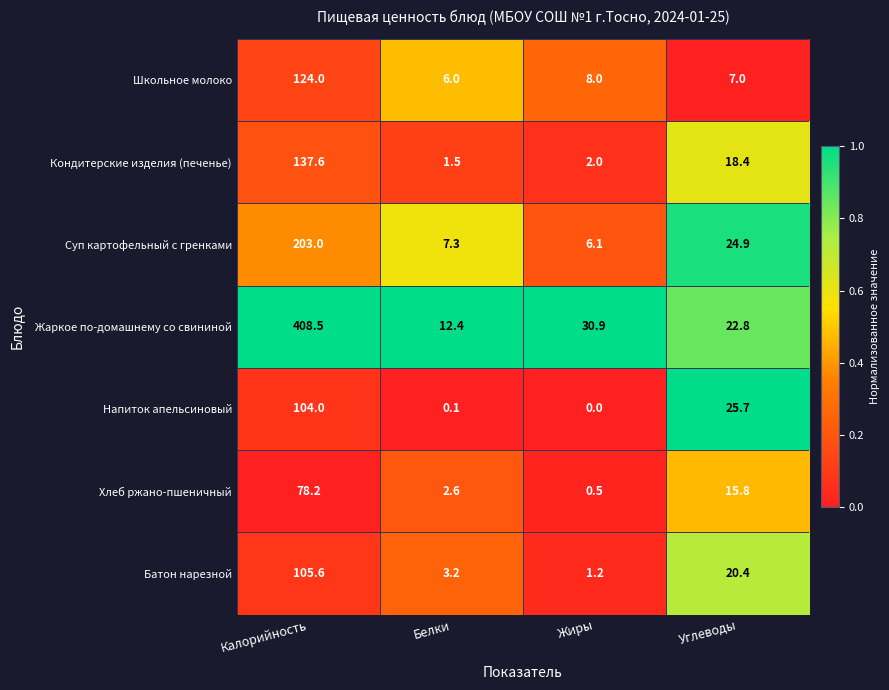

Between Жиры and Углеводы, which series saw the biggest shift?

Напиток апельсиновый